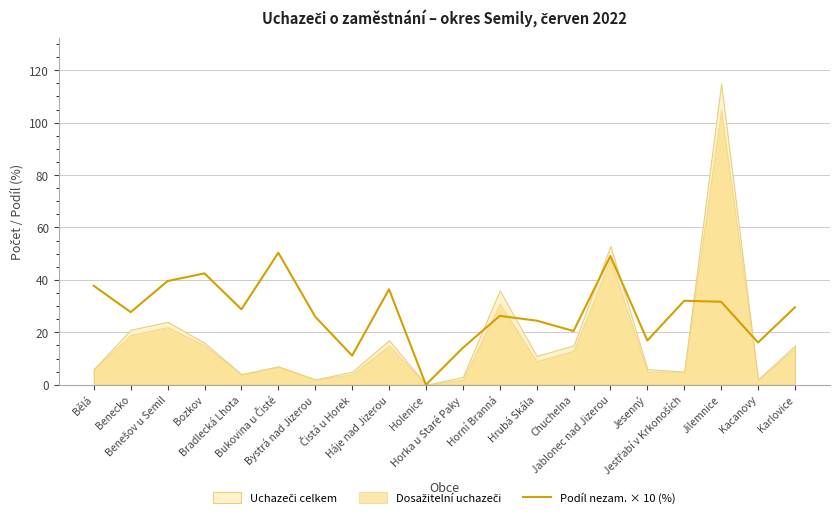

At which category does the chart reach its minimum across all series?

Holenice